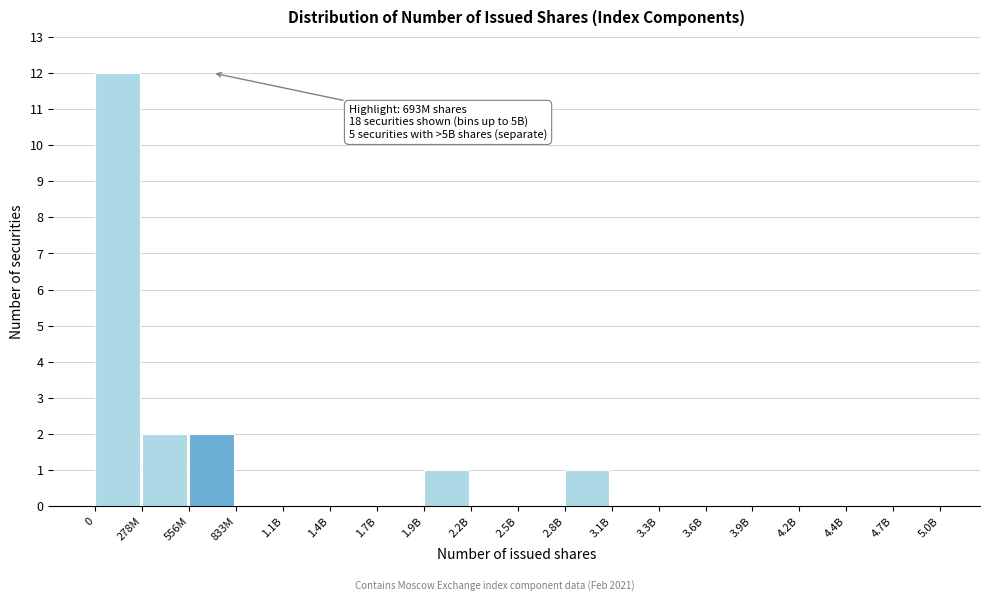

Reading left to right, transcribe all the data shown in this chart.

0=12	278M=2	556M=2	833M=0	1.1B=0	1.4B=0	1.7B=0	1.9B=1	2.2B=0	2.5B=0	2.8B=1	3.1B=0	3.3B=0	3.6B=0	3.9B=0	4.2B=0	4.4B=0	4.7B=0